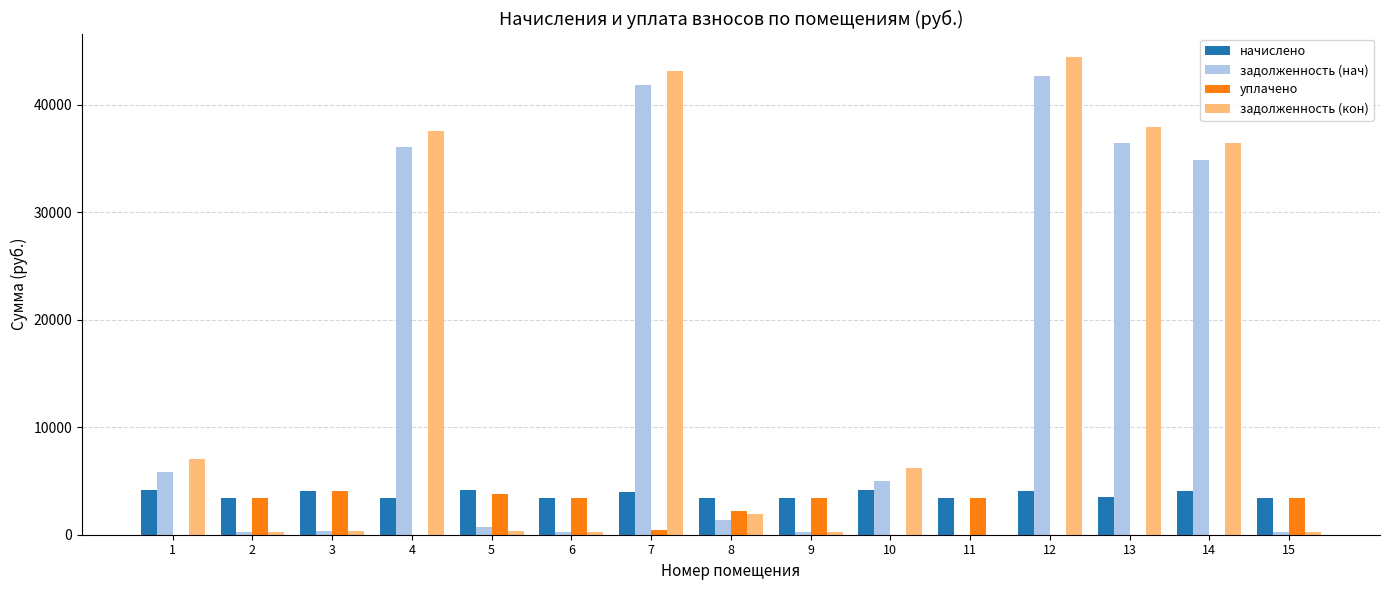

Is the value of начислено at 4 greater than the value of уплачено at 7?

Yes